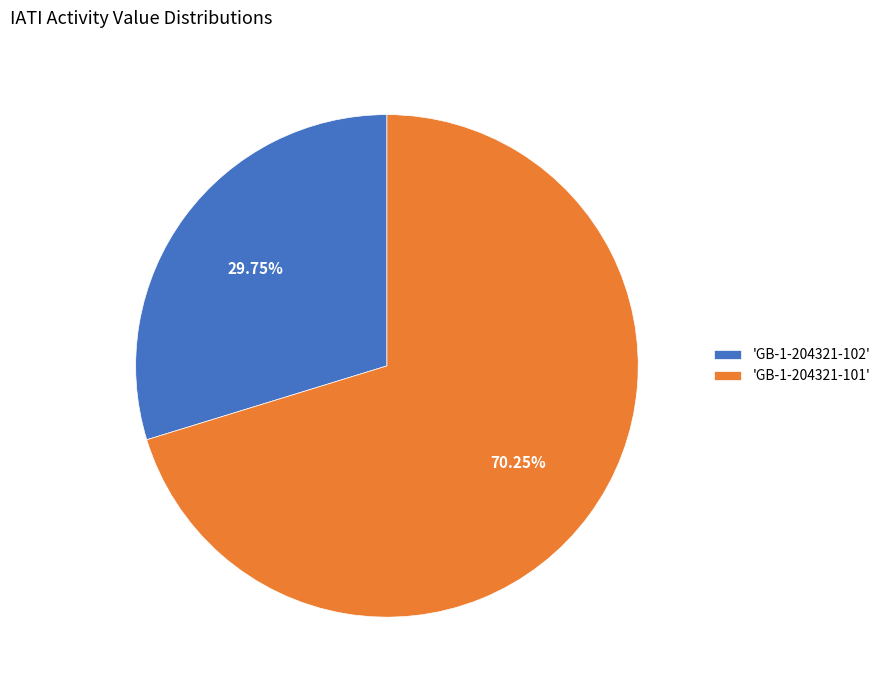

Which has a higher value, 'GB-1-204321-102' or 'GB-1-204321-101'?

'GB-1-204321-101'